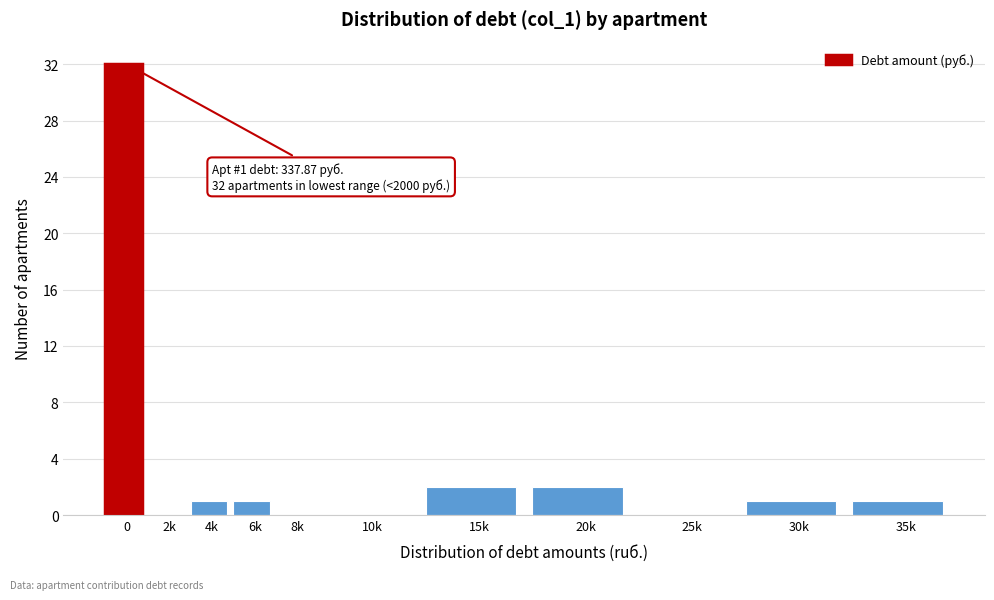

Reading left to right, list all the values displayed in this chart.

0=32	2k=0	4k=1	6k=1	8k=0	10k=0	15k=2	20k=2	25k=0	30k=1	35k=1